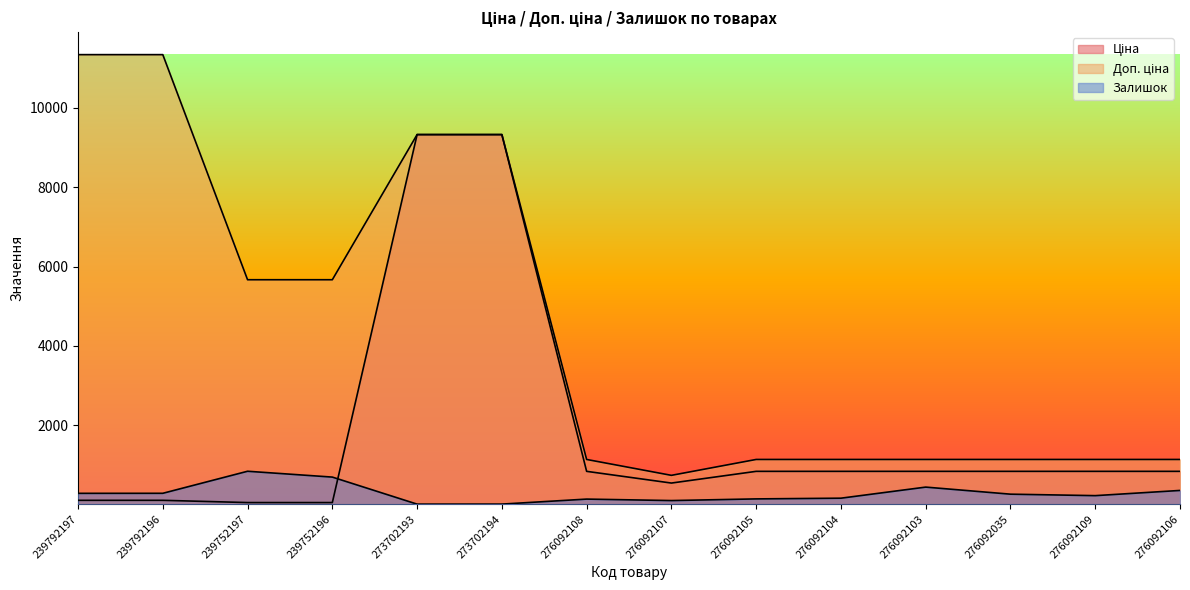

True or false: Доп. ціна and Ціна cross at least once.

False